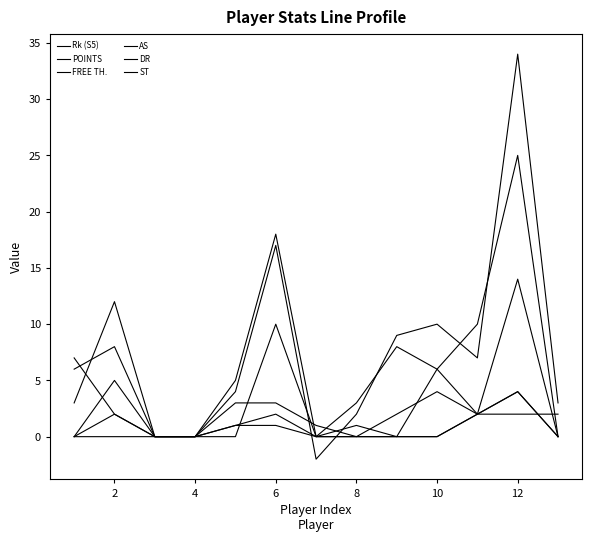

True or false: POINTS has more than 2 points higher than both neighbors.

True